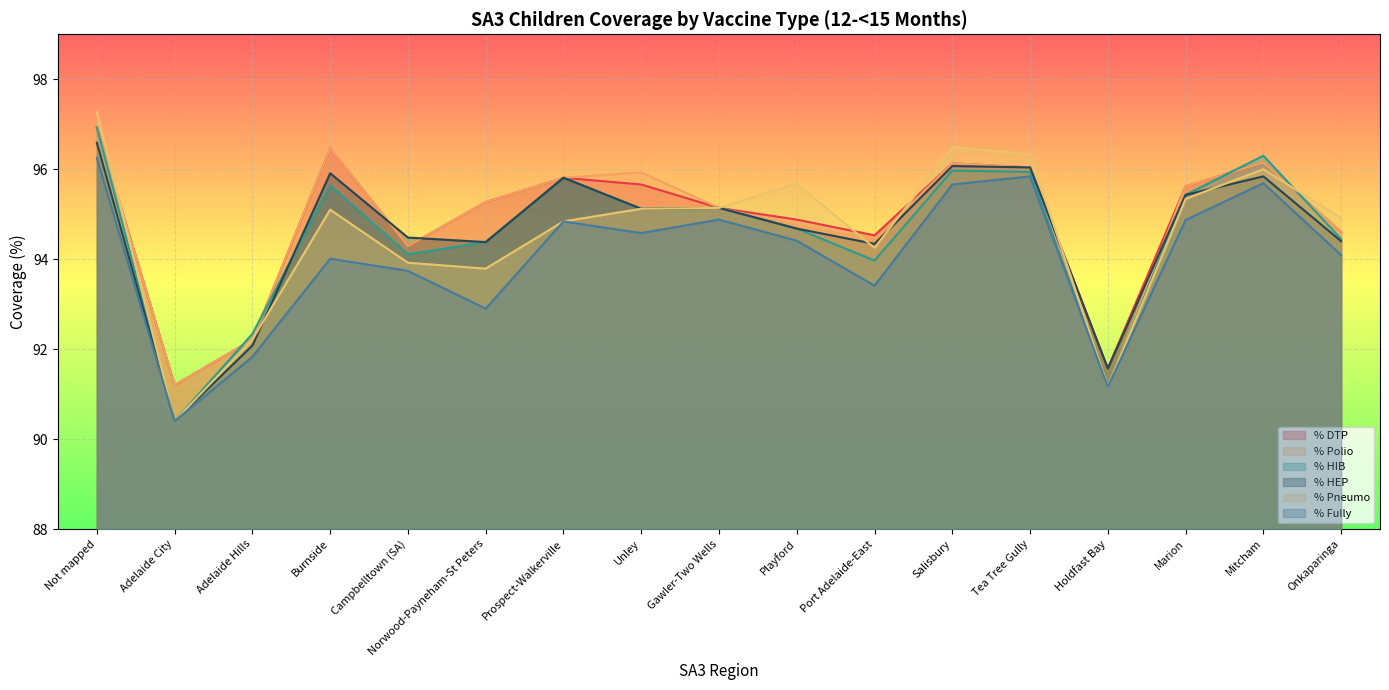

Where is the first local minimum for % Pneumo?

Adelaide City